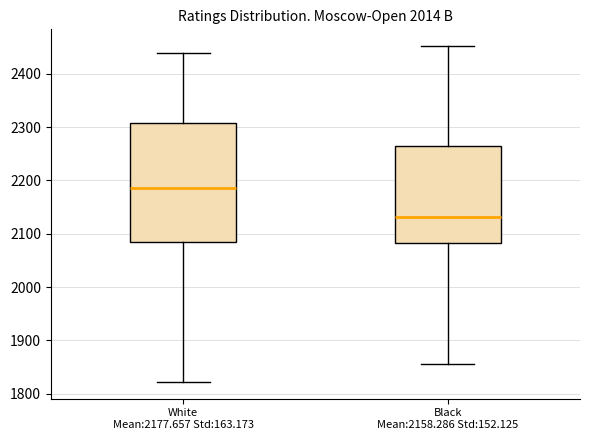

Which box has the lowest median line?

Black Mean:2158.286 Std:152.125